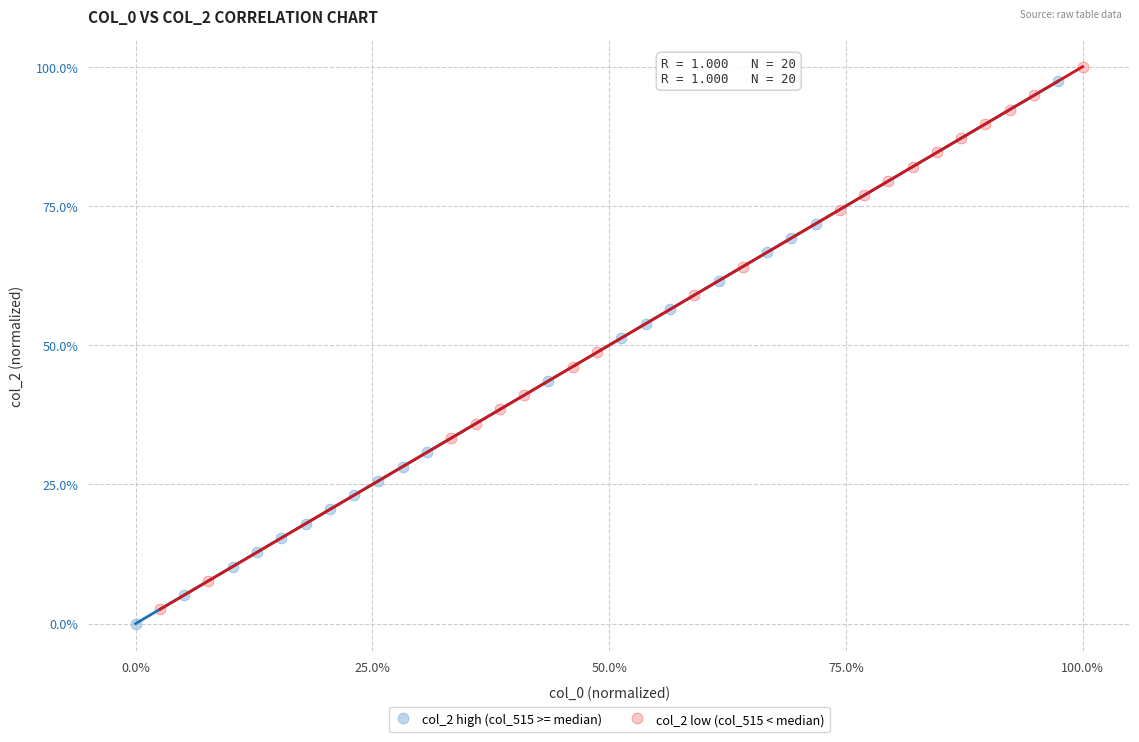

What are all the series names shown in the legend?

col_2 high (col_515 >= median), col_2 low (col_515 < median)